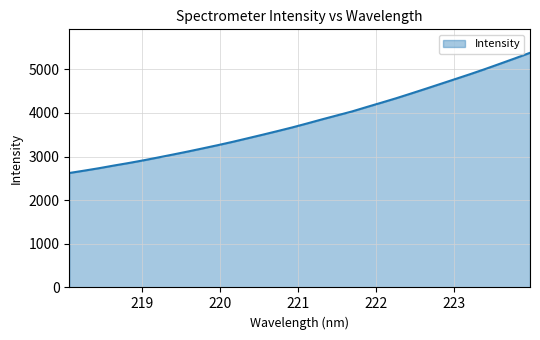

What is the difference between the maximum and minimum values?

2754.7